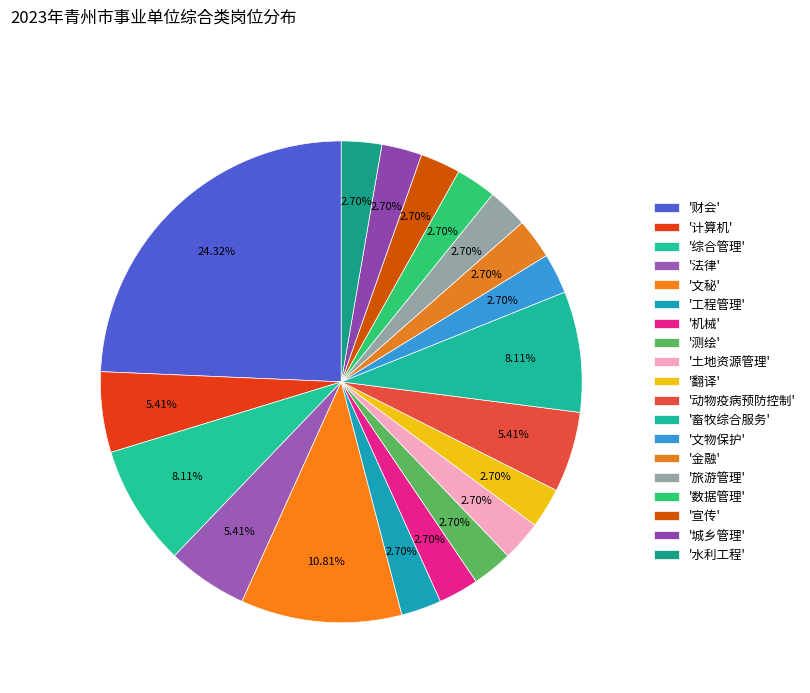

Is there any slice that represents more than half of the pie?

No